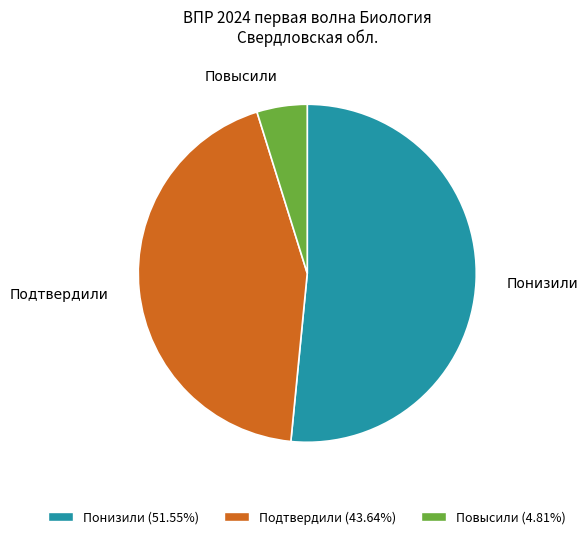

What is the ratio of the value at Понизили to the value at Подтвердили?

1.2